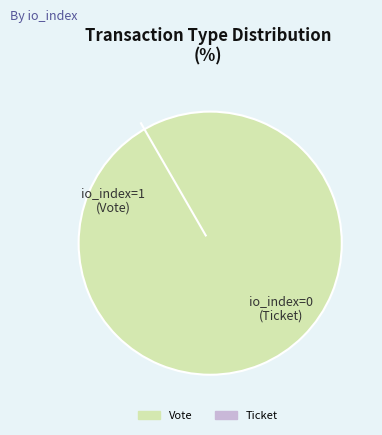

Combined, what portion of the pie is Vote and Ticket?

100.0%